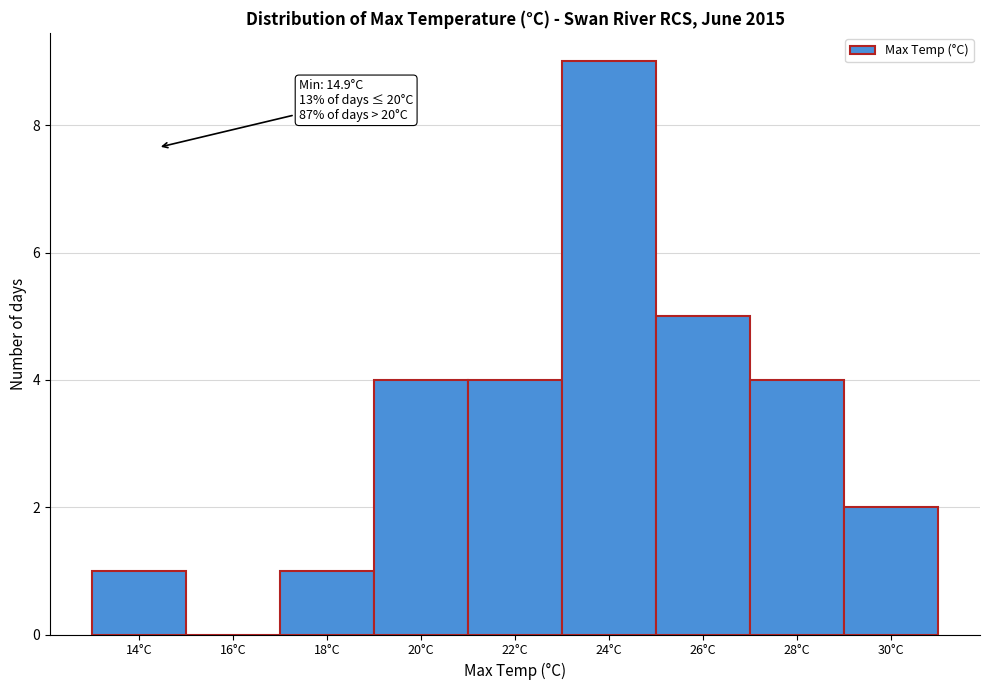

Reading left to right, what are all the values shown in this chart?

14°C=1	16°C=0	18°C=1	20°C=4	22°C=4	24°C=9	26°C=5	28°C=4	30°C=2